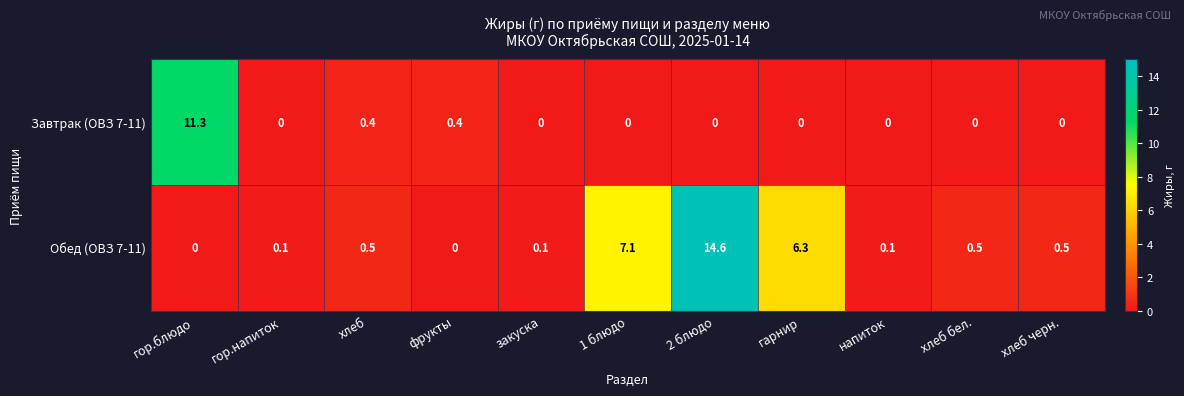

What is the difference between the second highest and second lowest values in the Завтрак (ОВЗ 7-11) series?

0.4